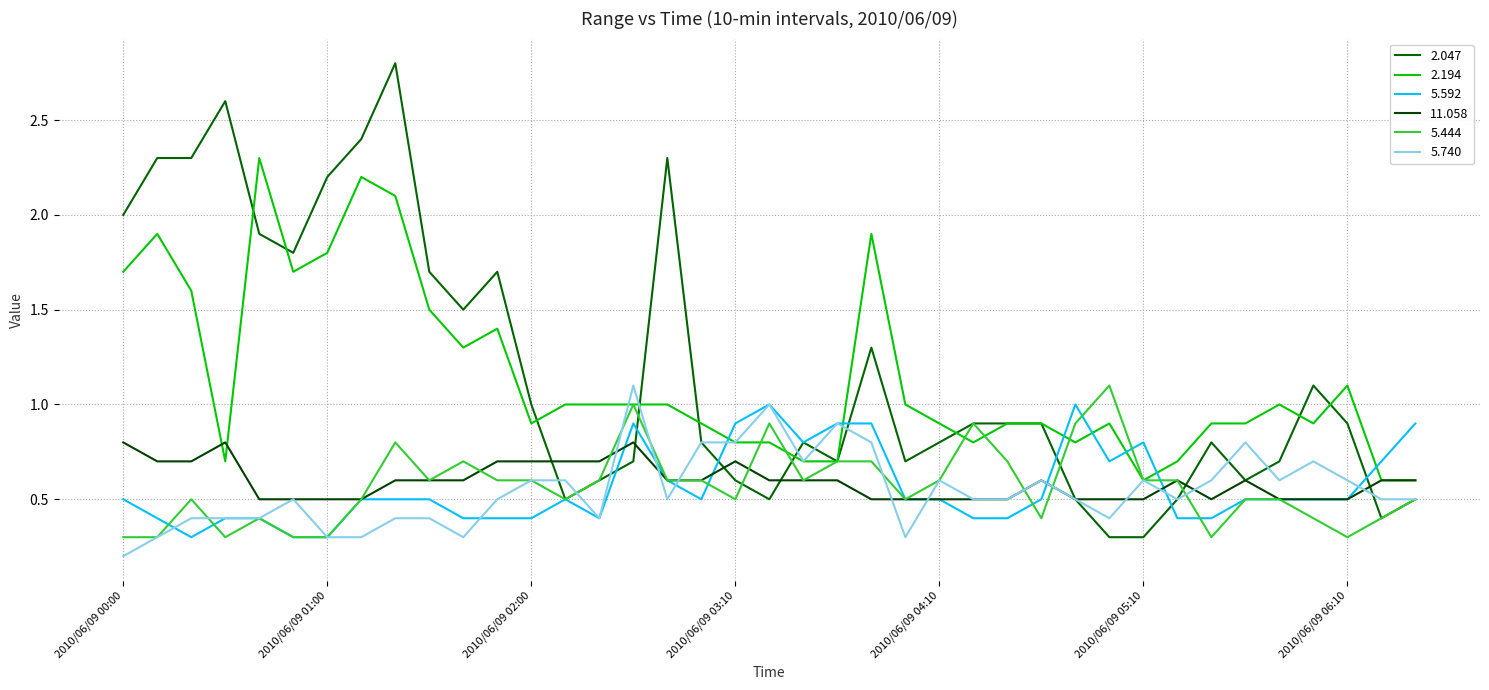

Is this an area chart (filled region under the line)?

No